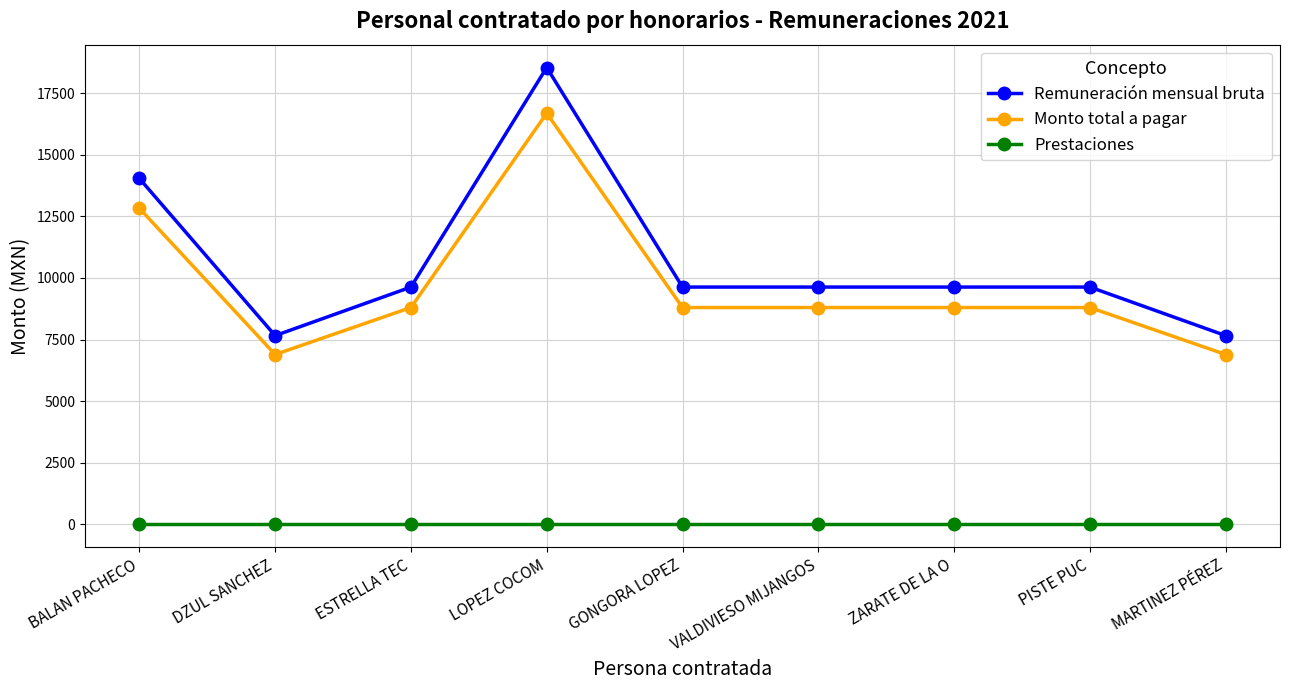

True or false: Remuneración mensual bruta and Prestaciones cross at least once.

False